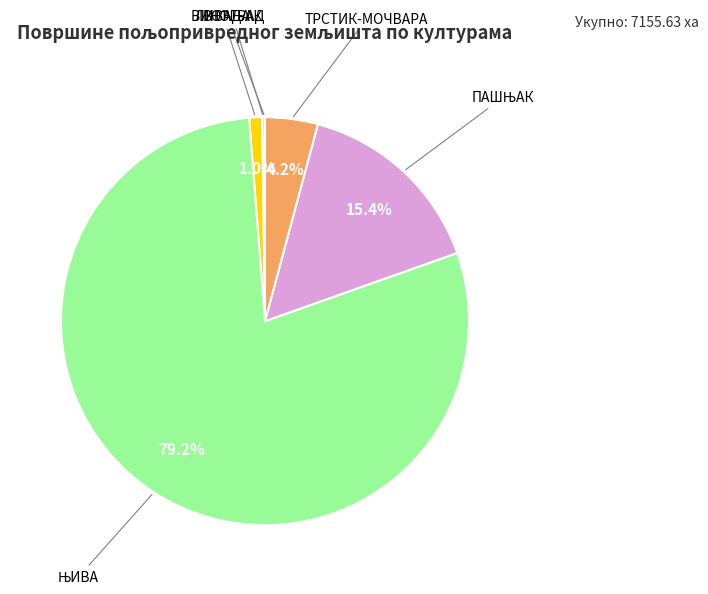

Is there any slice that represents more than half of the pie?

Yes